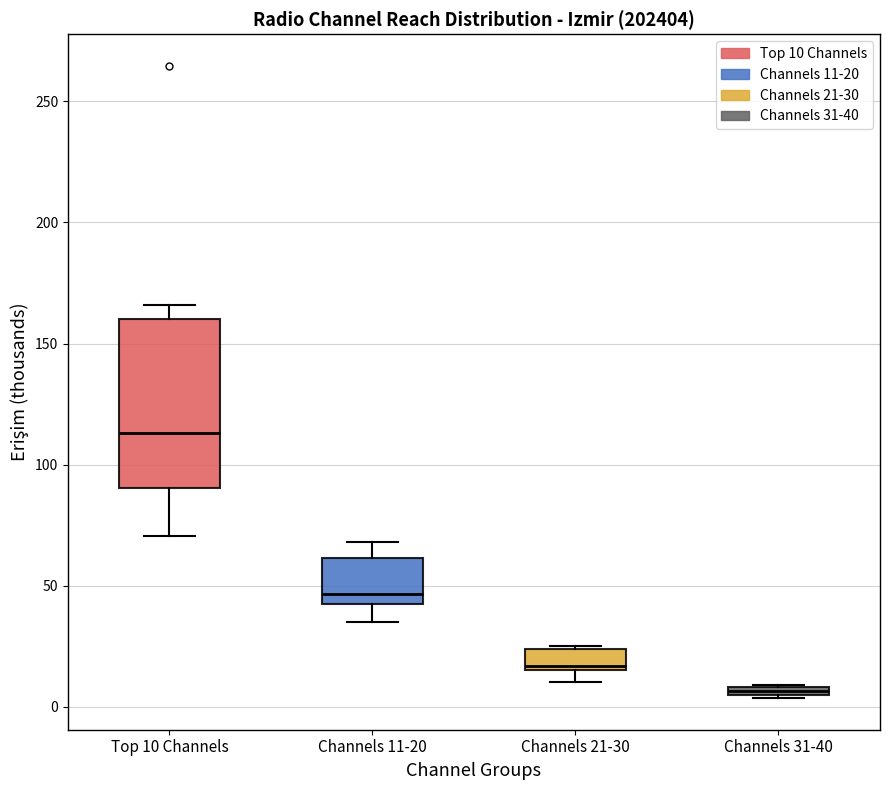

Which box is the tallest, from its lower edge to its upper edge?

Top 10 Channels